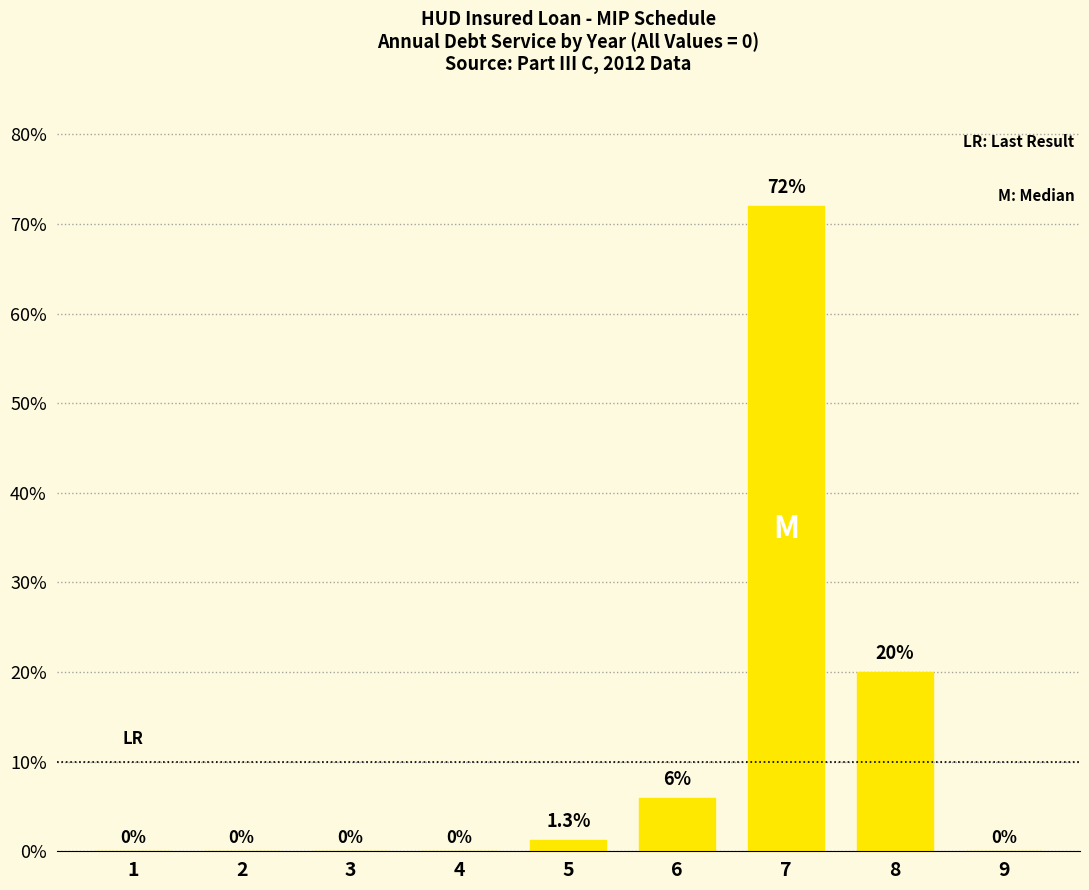

What is the sum of all values?

99.3